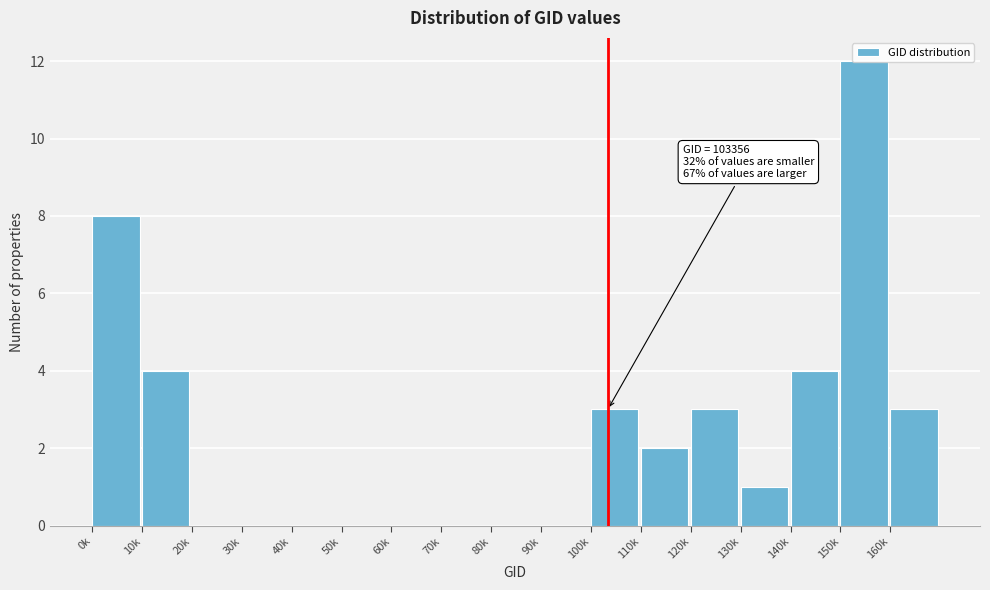

Which category has the highest value across all series?

150k